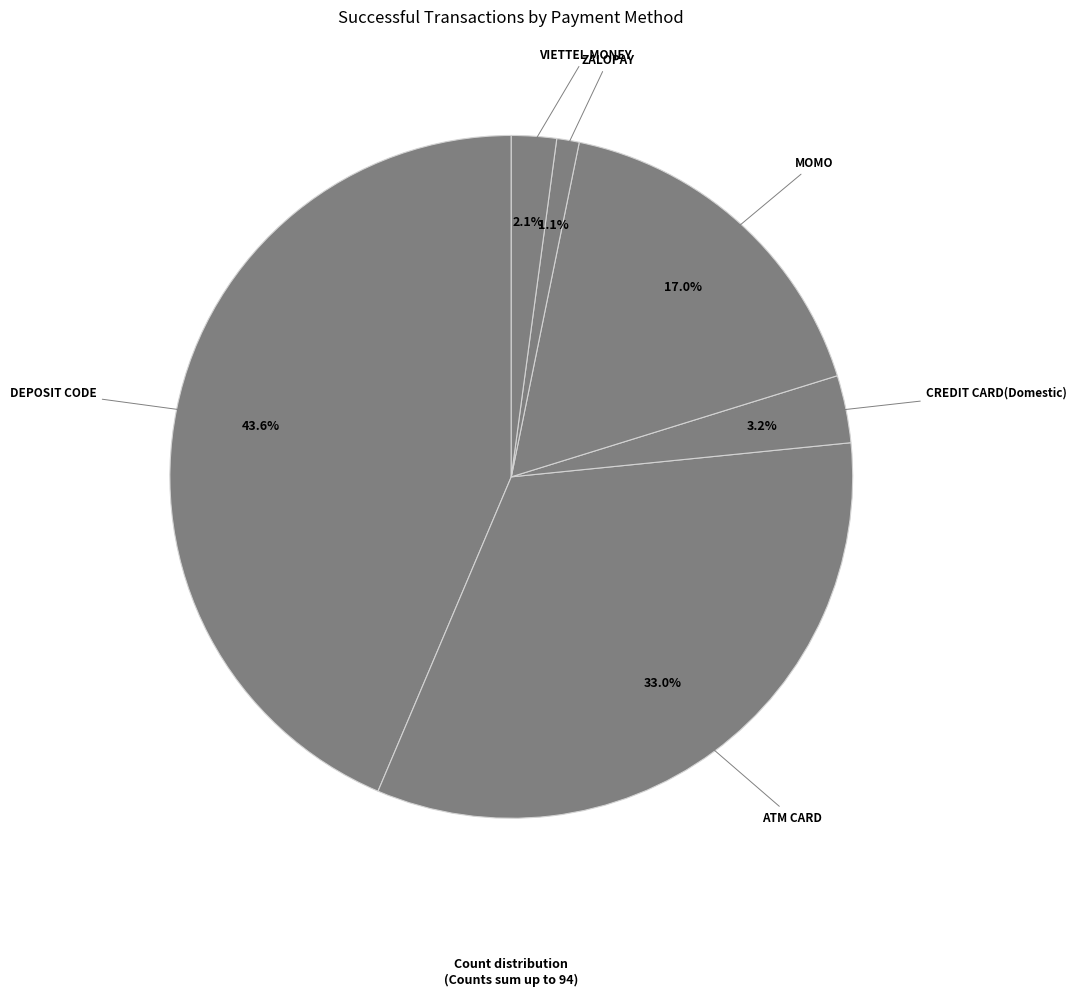

Is there any slice that represents more than half of the pie?

No